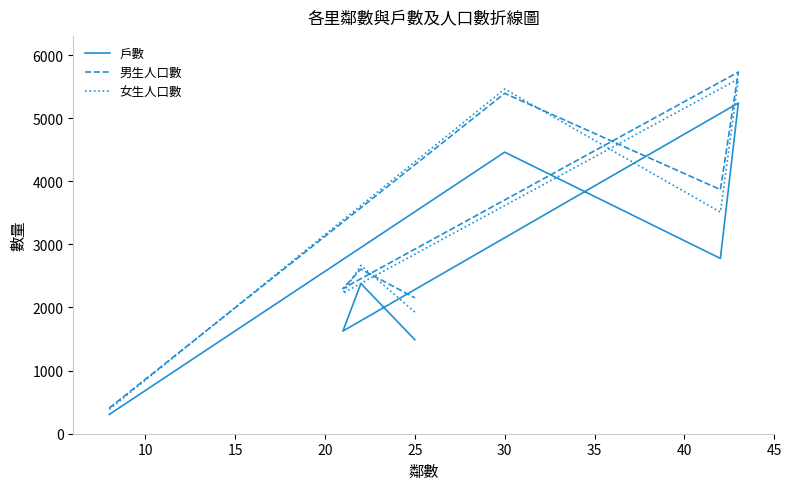

In 戶數, how many points are higher than both neighbors (excluding endpoints)?

3